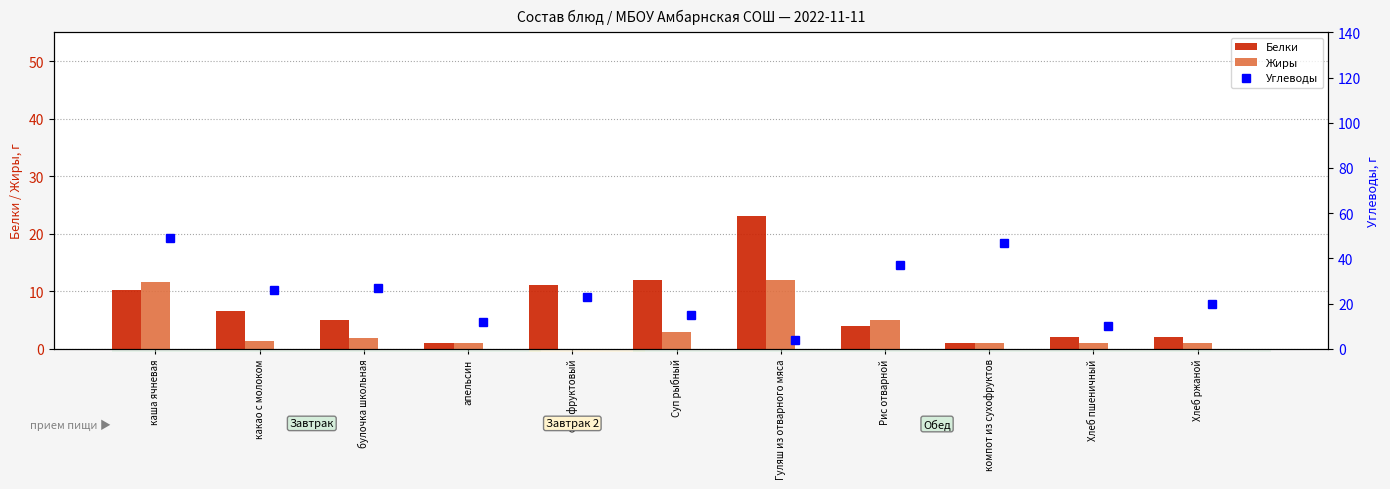

What is the sum of all Белки values?

77.8